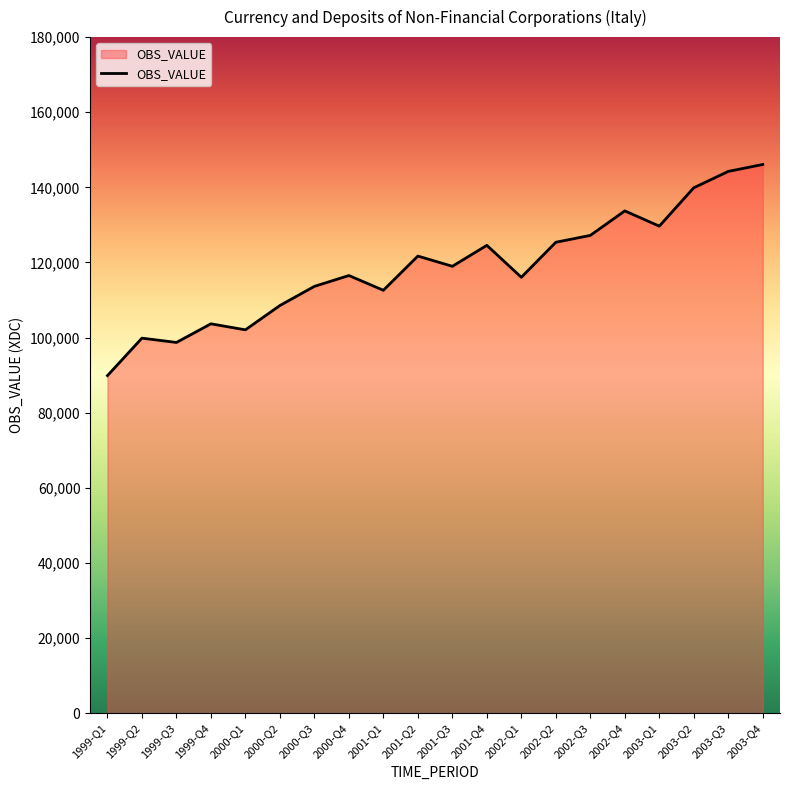

Between 1999-Q1 and 2001-Q1, which is larger?

2001-Q1